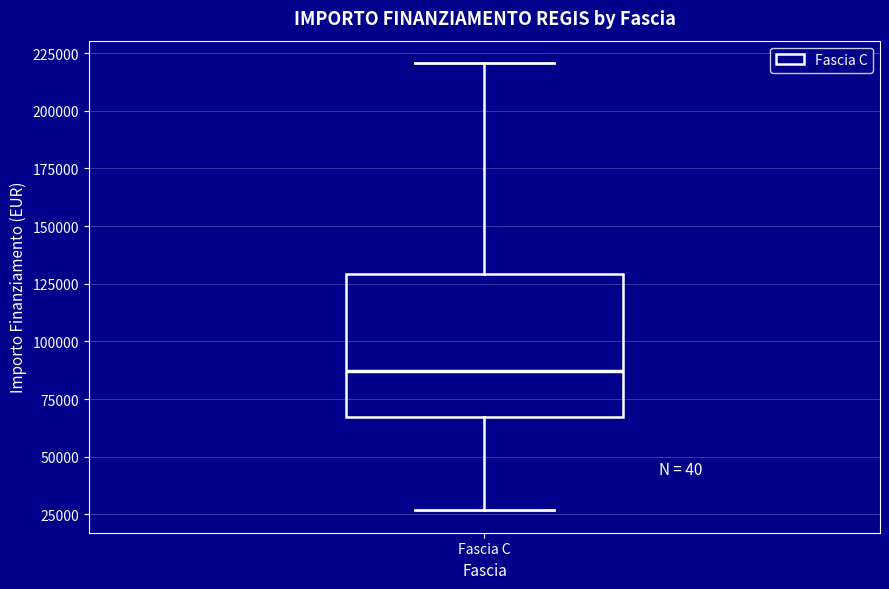

Where does the median line of the box for Fascia C sit on the y-axis? The values are not printed on the chart, so give them approximately, as read against the axis.

85000